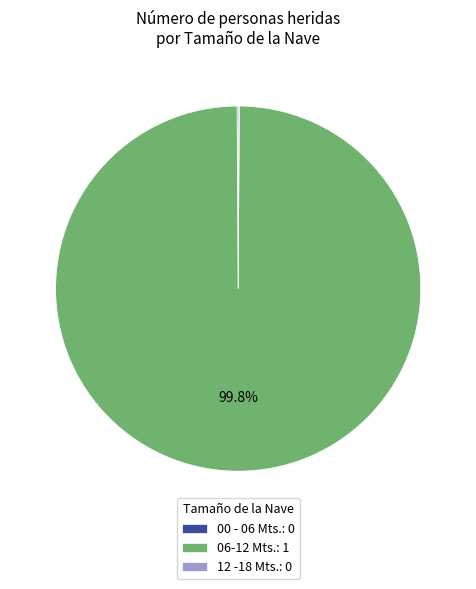

To the nearest percent, what portion does 06-12 Mts. represent?

100%